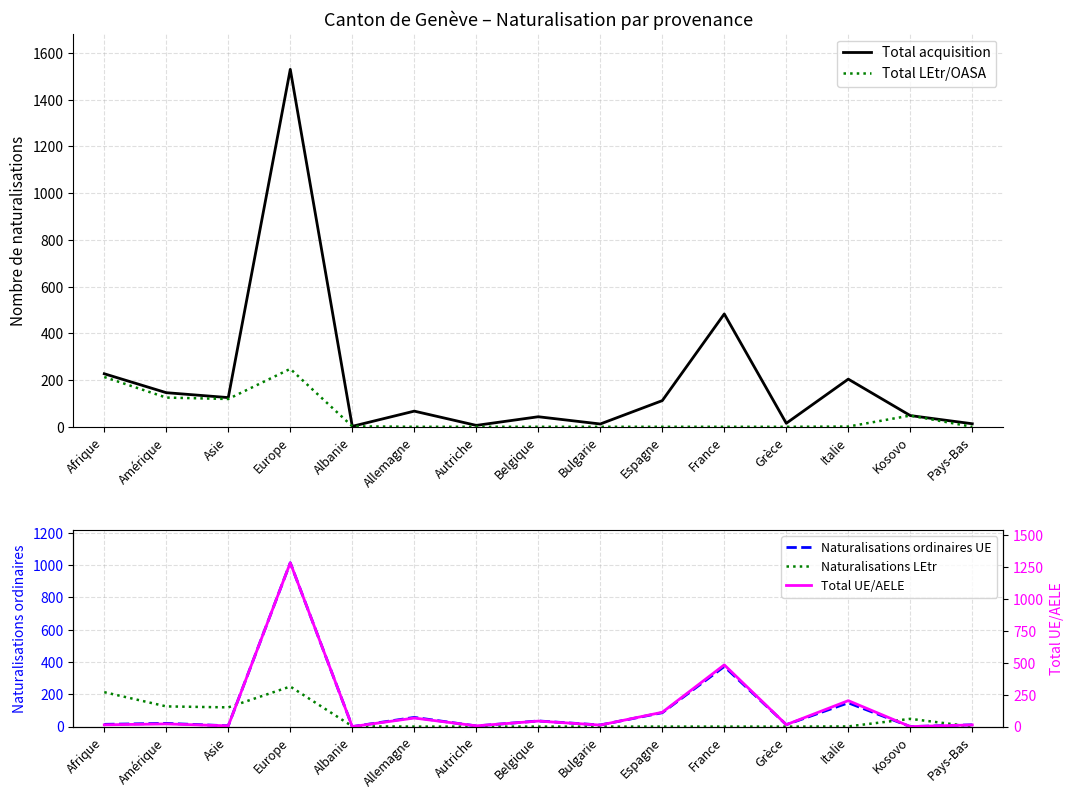

Is this an area chart (filled region under the line)?

No